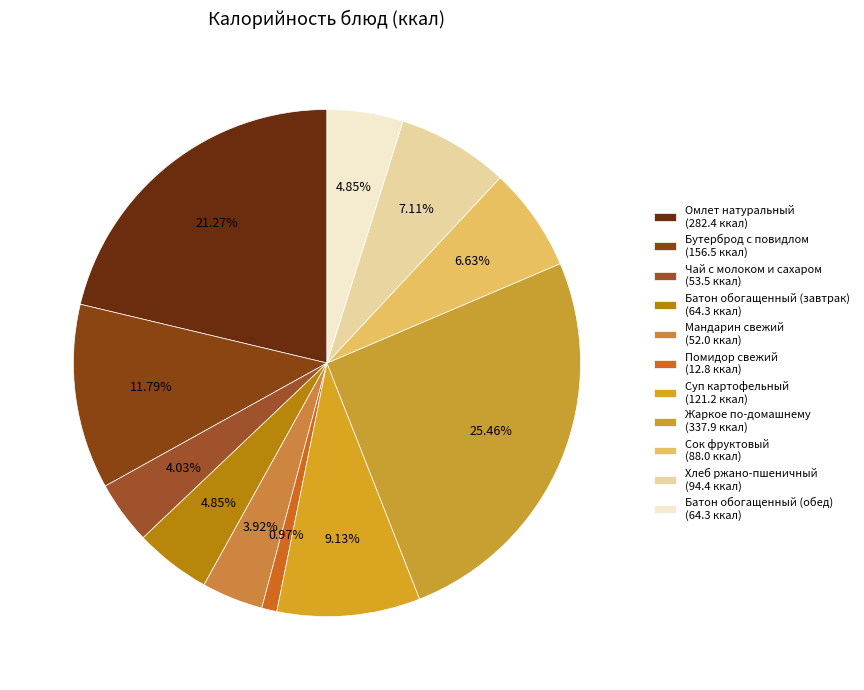

Is there any slice that represents more than half of the pie?

No